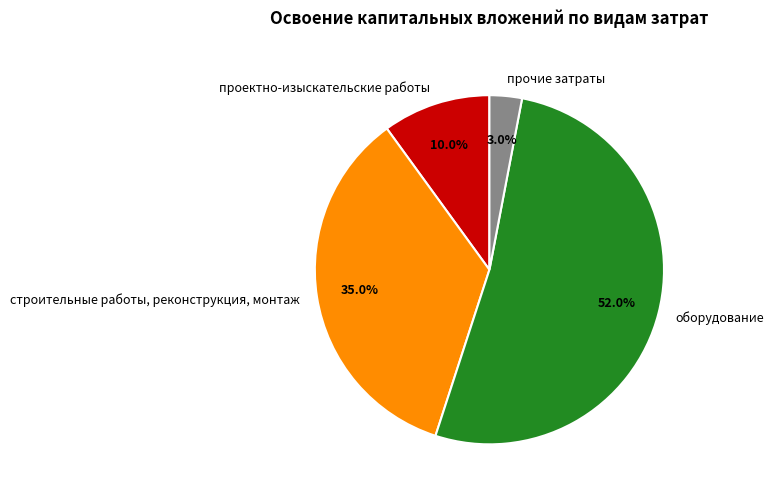

Rank the categories by value from lowest to highest.

прочие затраты, проектно-изыскательские работы, строительные работы, реконструкция, монтаж, оборудование